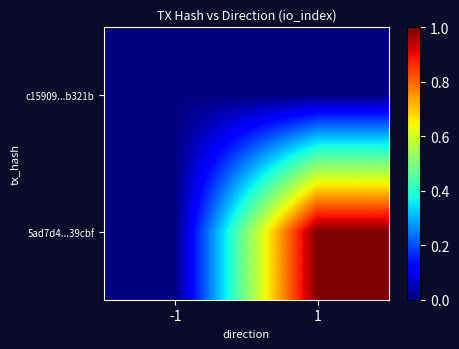

At how many categories does at least one series exceed 0?

1